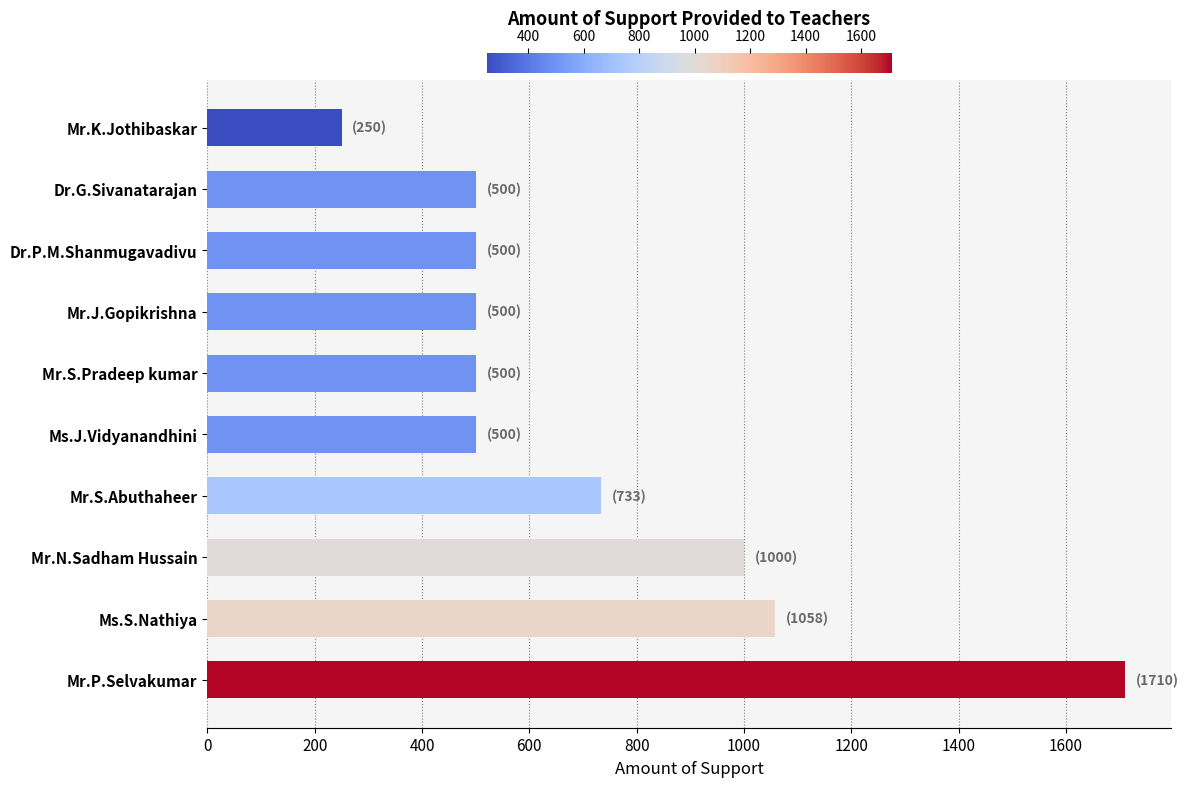

How many categories are shown in the chart?

10